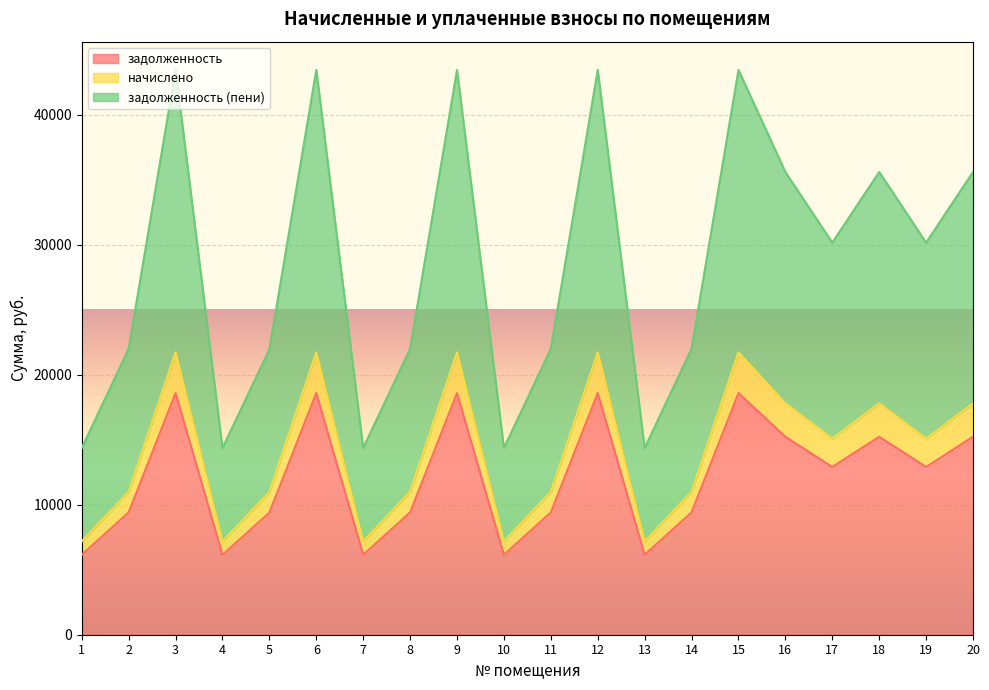

At how many categories does at least one series exceed 18719?

15